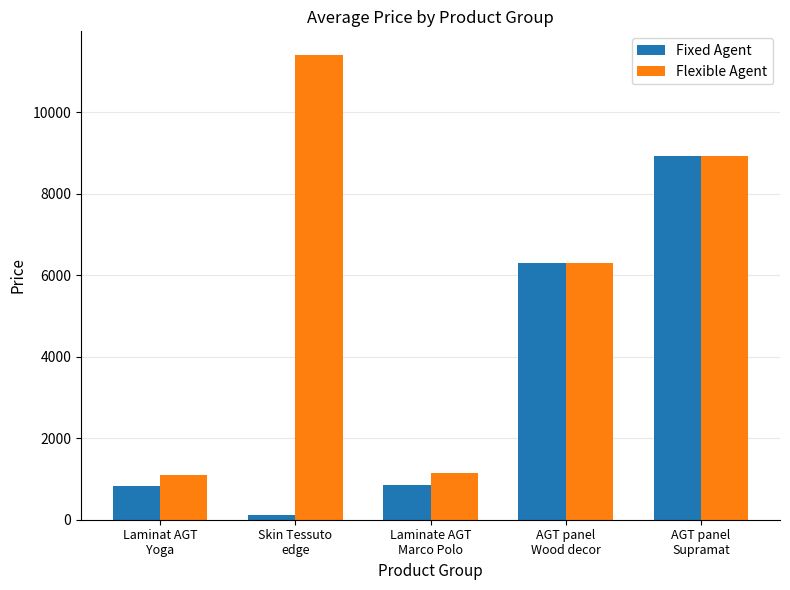

At which label does Flexible Agent first exceed 6308?

Skin Tessuto
edge